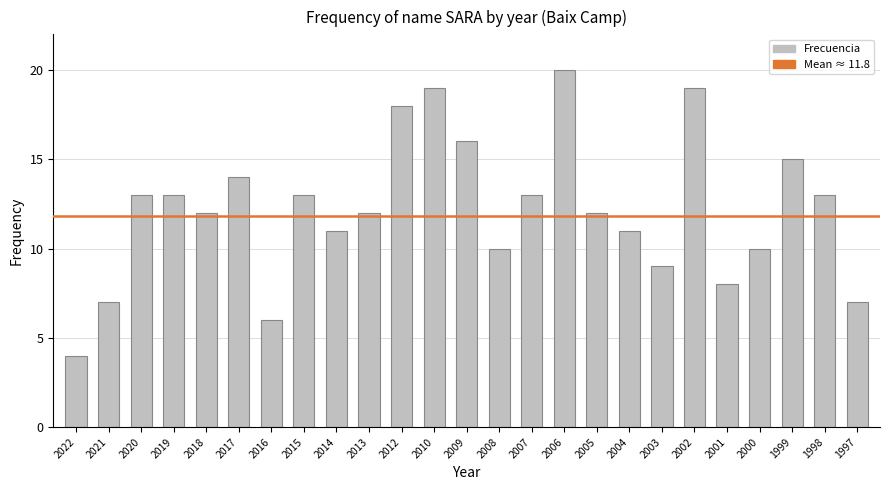

What is the difference between the values at 2004 and 2012?

7